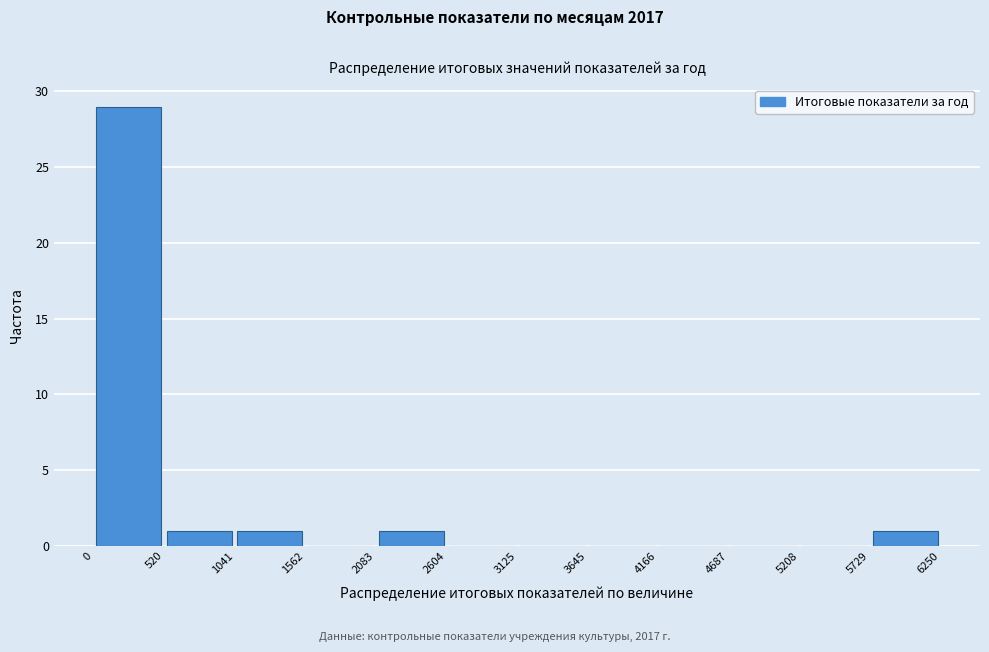

Reading left to right, list every bar in this chart as the range it spans on the x-axis followed by its height. The values are not printed on the chart, so give them approximately, as read against the axis.

0 to 520: 29
520 to 1041: 1
1041 to 1562: 1
1562 to 2083: 0
2083 to 2604: 1
2604 to 3125: 0
3125 to 3645: 0
3645 to 4166: 0
4166 to 4687: 0
4687 to 5208: 0
5208 to 5729: 0
5729 to 6250: 1